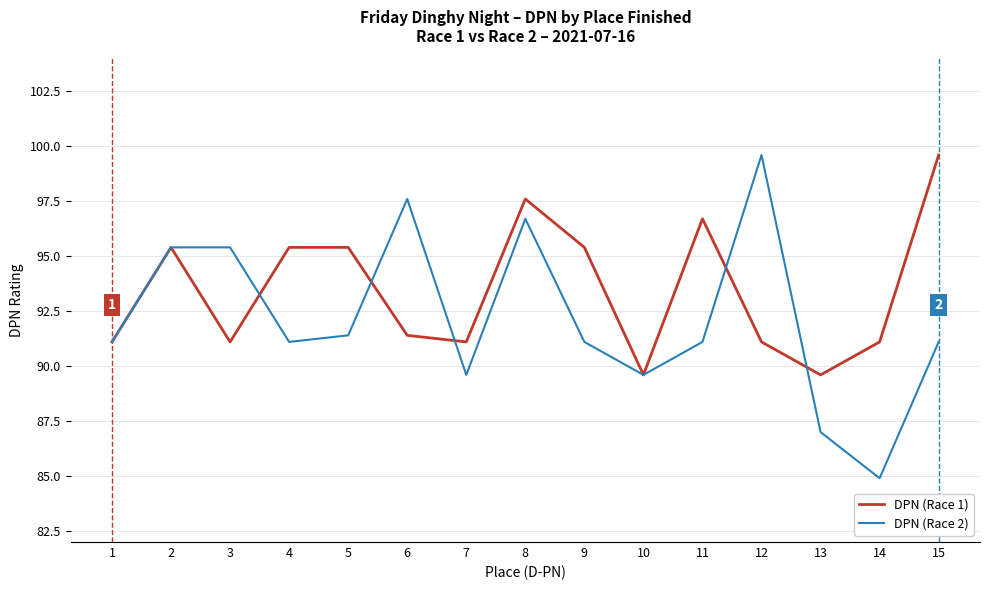

Which series changed the most between 7 and 8?

DPN (Race 2)